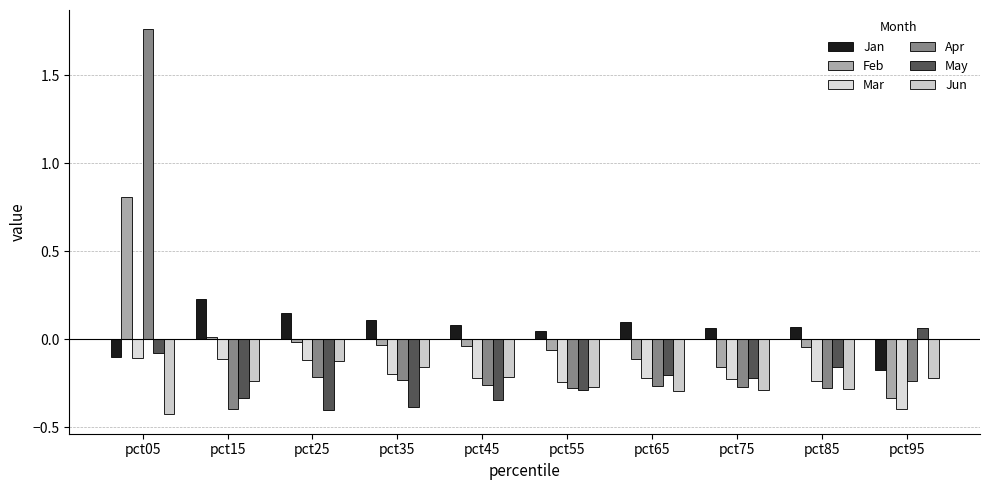

The value of Jun at pct85 is -0.1. True or false?

False